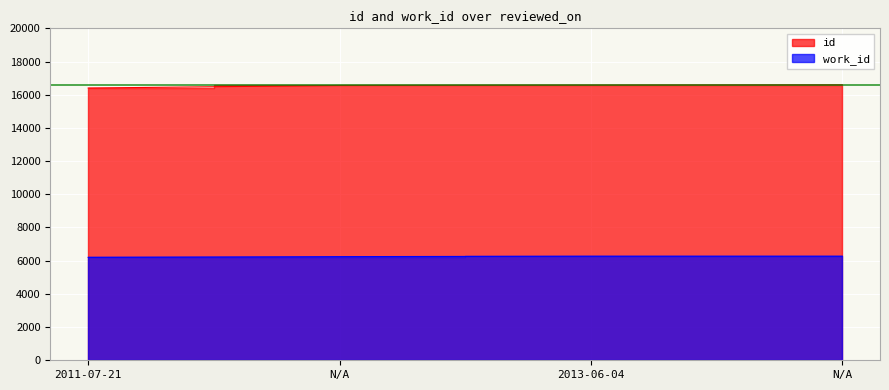

How many data points in id are less than 16579?

2